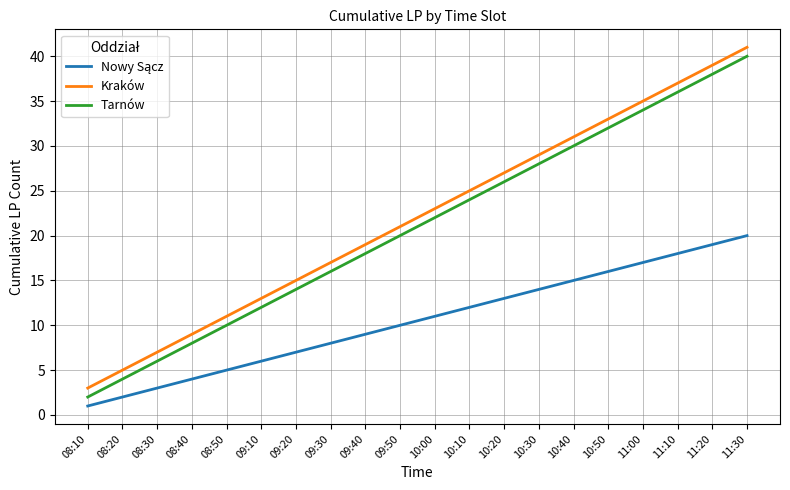

List the labels in order of Tarnów value, largest first.

11:30, 11:20, 11:10, 11:00, 10:50, 10:40, 10:30, 10:20, 10:10, 10:00, 09:50, 09:40, 09:30, 09:20, 09:10, 08:50, 08:40, 08:30, 08:20, 08:10